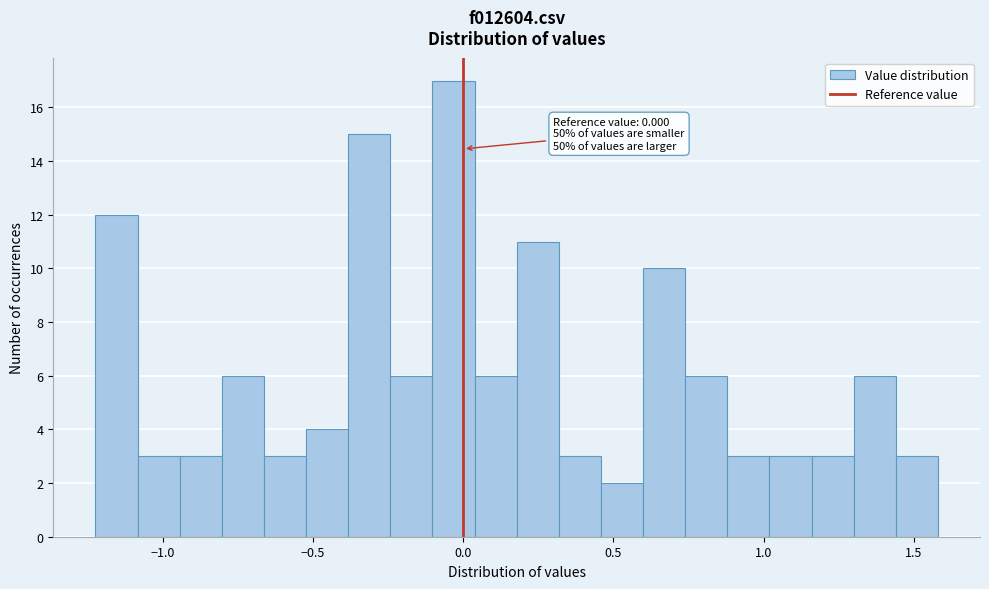

Read against the x-axis, roughly where is the centre of the tallest bar?

-0.05